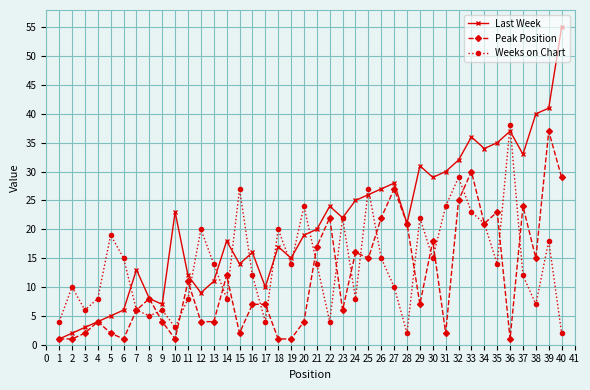

At which category is the sum across all series the highest?

39